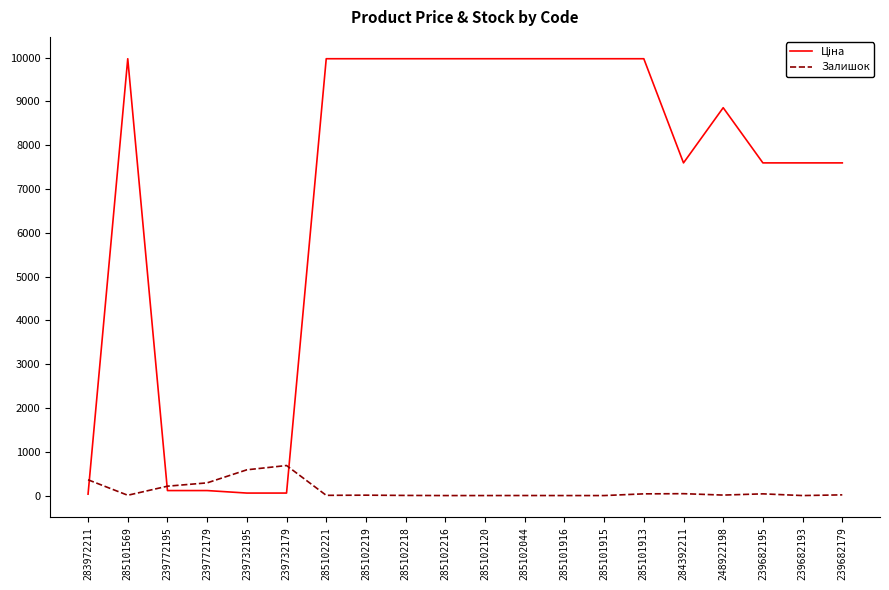

The Залишок series shows 39.0 at 239682195. True or false?

True